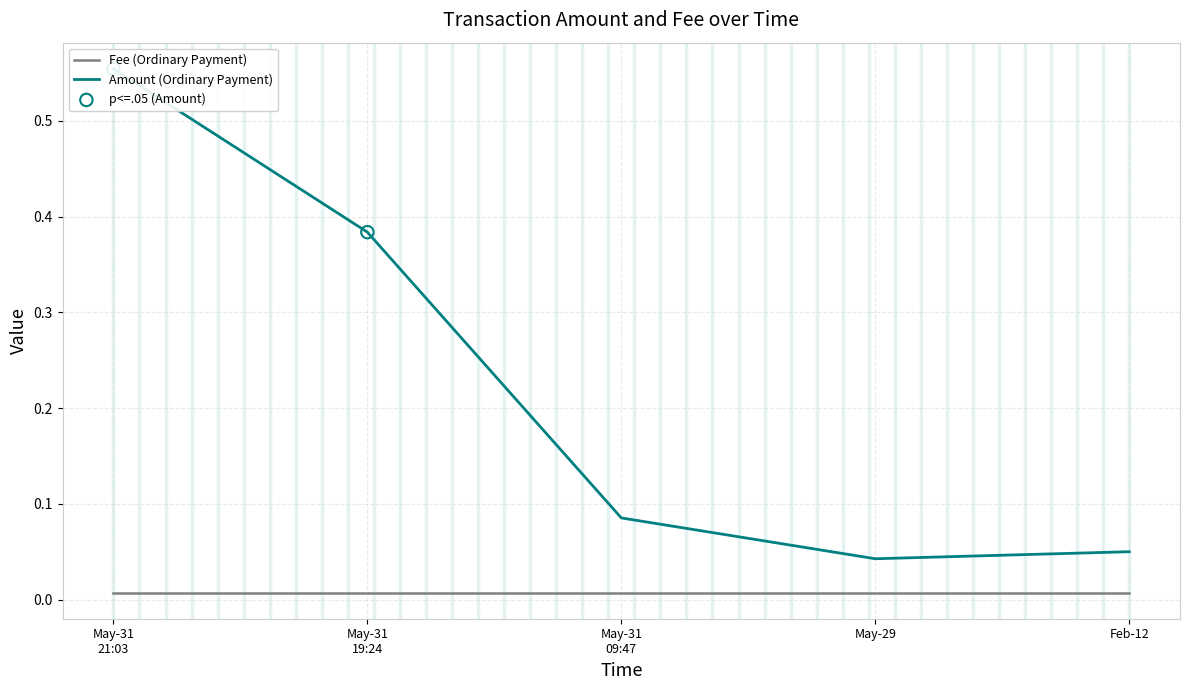

Which series contains the highest Y value?

Amount